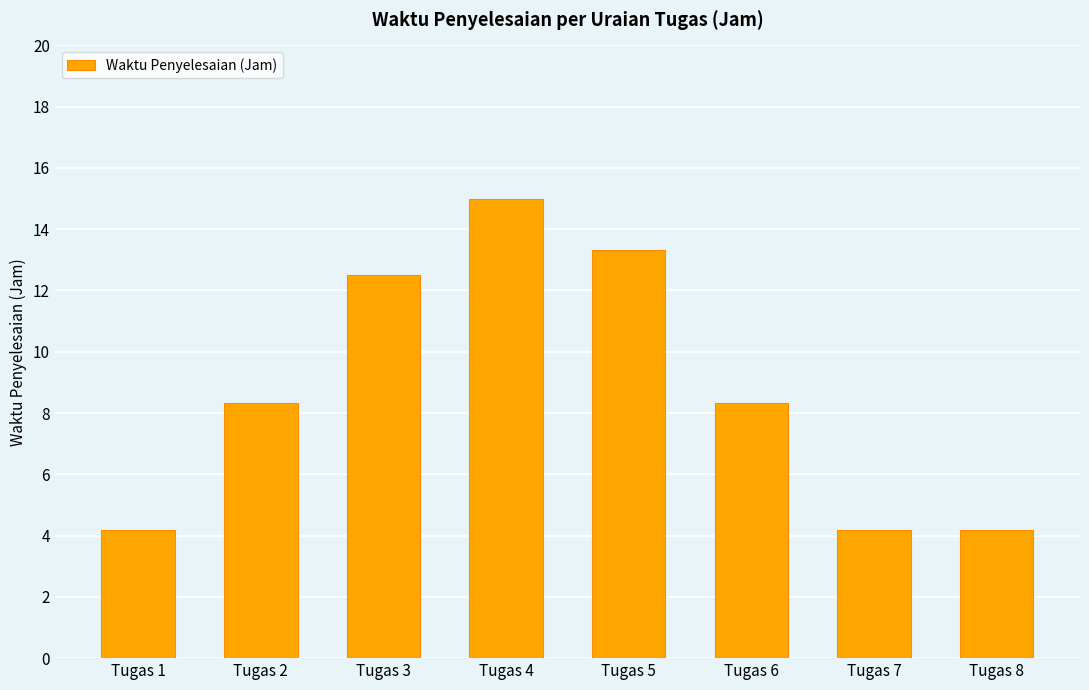

Reading left to right, extract all data points from this chart.

Tugas 1=4.2	Tugas 2=8.3	Tugas 3=12.5	Tugas 4=15.0	Tugas 5=13.3	Tugas 6=8.3	Tugas 7=4.2	Tugas 8=4.2